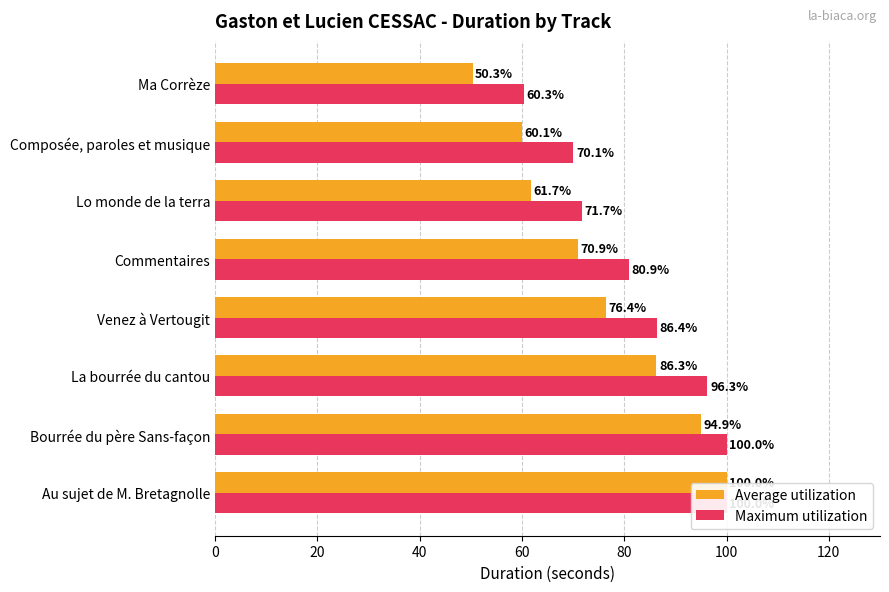

How many distinct data groups are displayed?

2